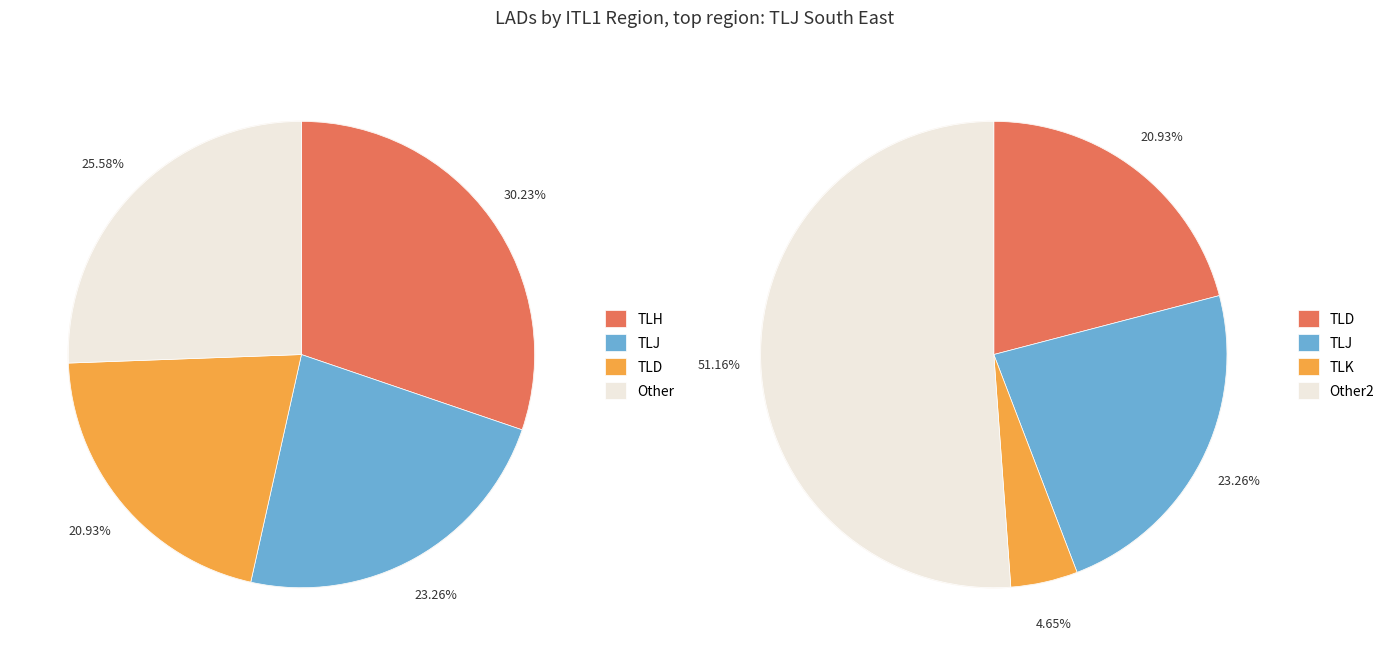

Is TLD the majority of the pie?

No